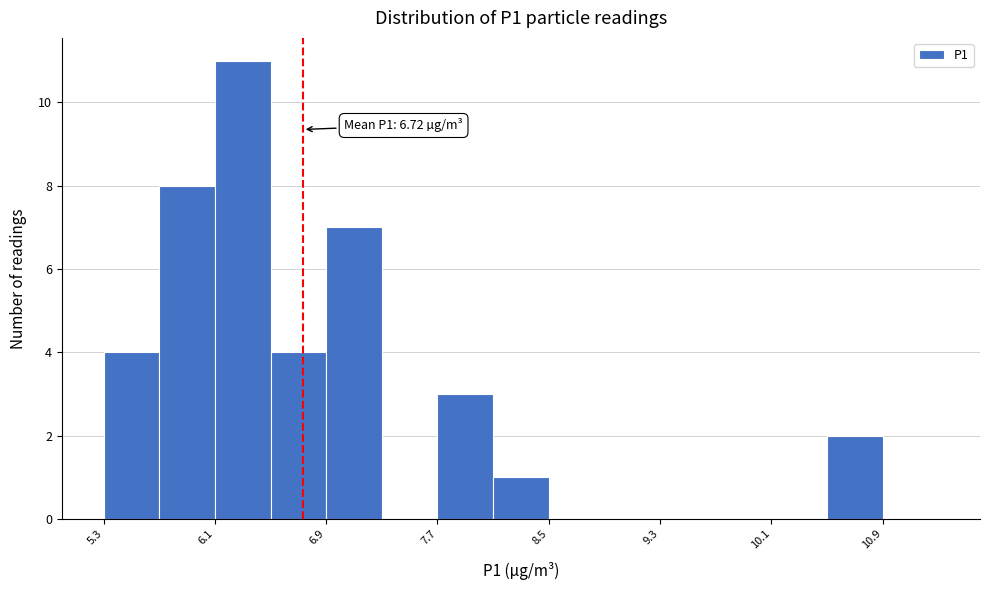

Over which range of the x-axis is the bar tallest?

6.1 to 6.5